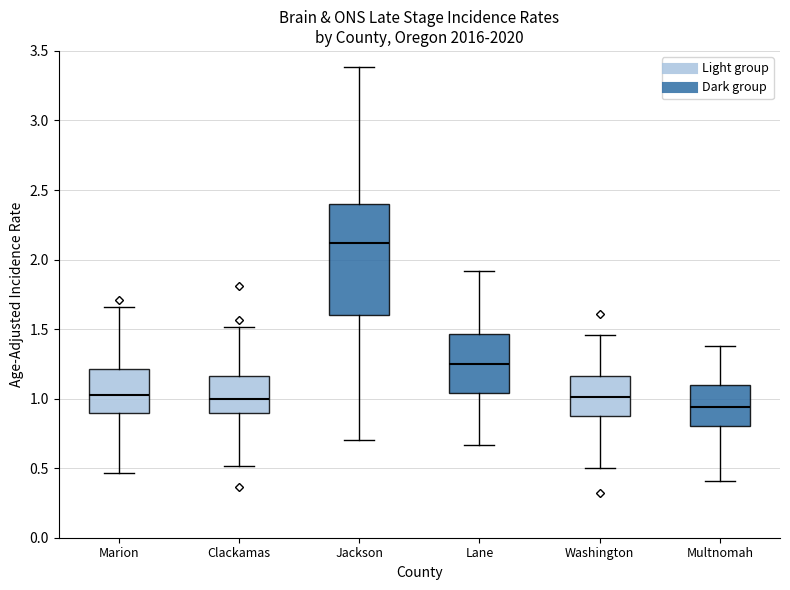

Reading left to right, transcribe this box plot: for each box, give where its median line is, the range the box spans, and where its two whiskers end, as read against the y-axis. The values are not printed on the chart, so give them approximately, as read against the axis.

Marion: median 1.05, box 0.90 to 1.20, whiskers 0.45 to 1.65
Clackamas: median 1.00, box 0.90 to 1.15, whiskers 0.50 to 1.50
Jackson: median 2.10, box 1.60 to 2.40, whiskers 0.70 to 3.40
Lane: median 1.25, box 1.05 to 1.45, whiskers 0.65 to 1.90
Washington: median 1.00, box 0.85 to 1.15, whiskers 0.50 to 1.45
Multnomah: median 0.95, box 0.80 to 1.10, whiskers 0.40 to 1.40